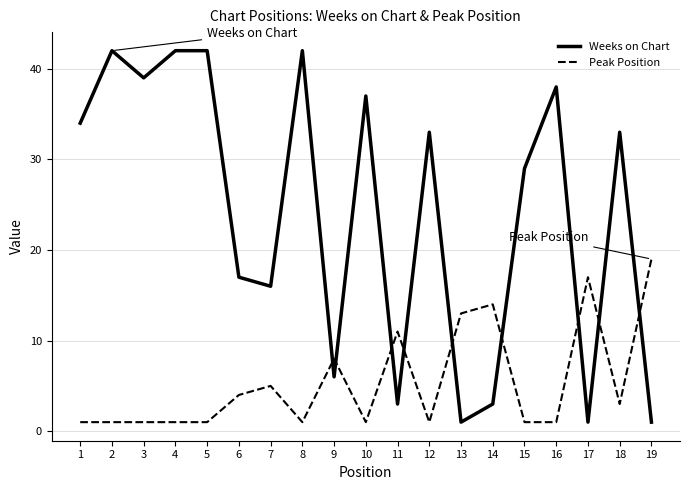

True or false: Peak Position and Weeks on Chart intersect in this chart.

True